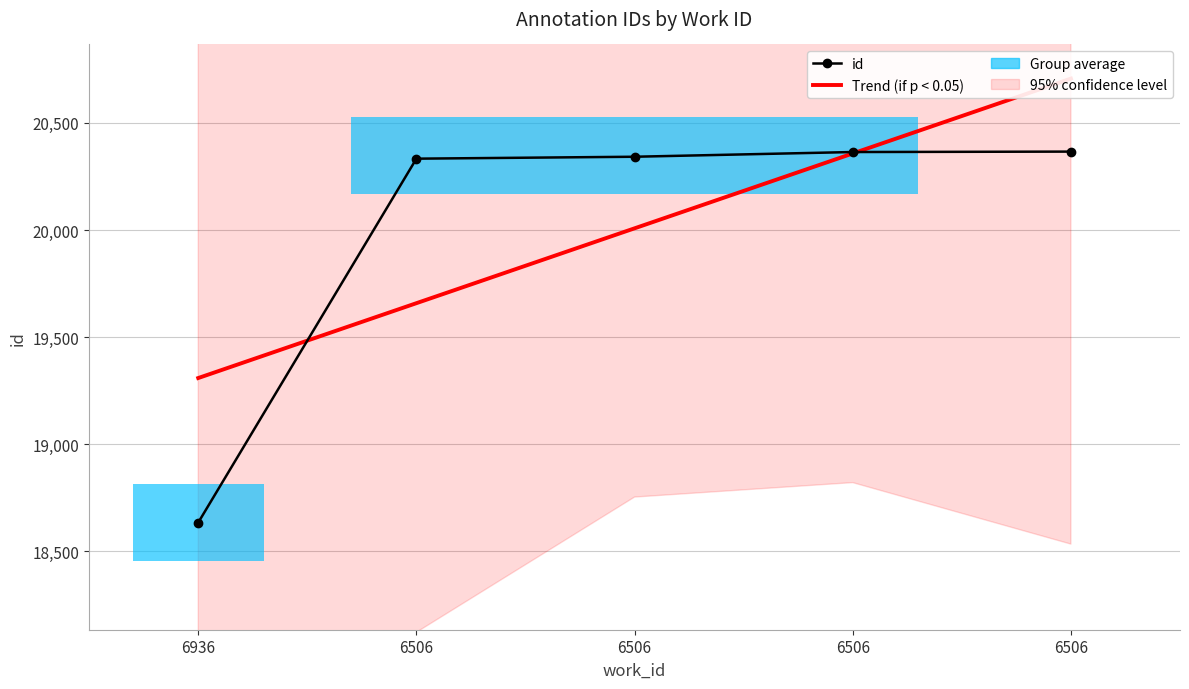

Count the number of data series in this chart.

2